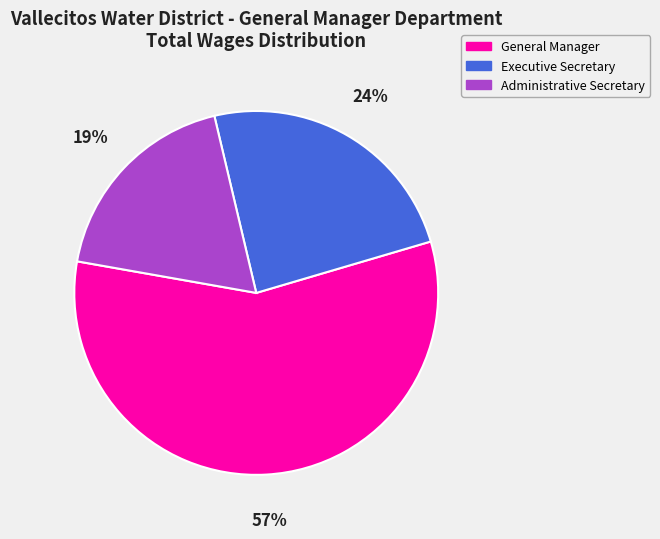

The Administrative Secretary slice represents 33% of the pie. True or false?

False